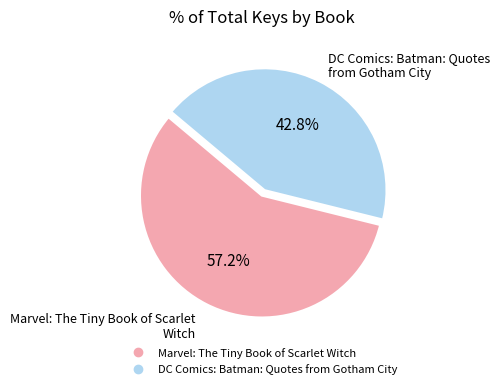

Which has a higher value, Marvel: The Tiny Book of Scarlet Witch or DC Comics: Batman: Quotes from Gotham City?

Marvel: The Tiny Book of Scarlet Witch